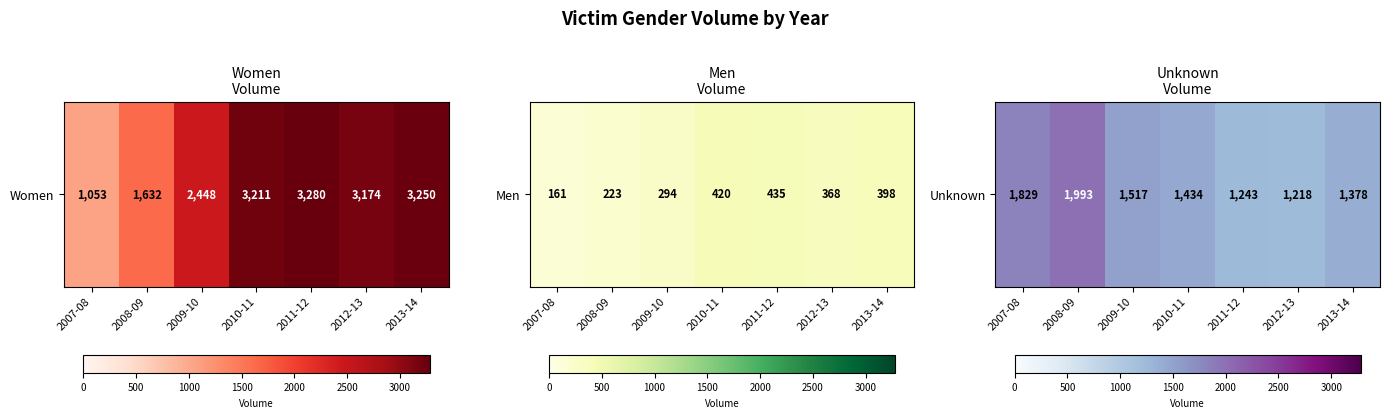

How many series are shown in this chart?

1